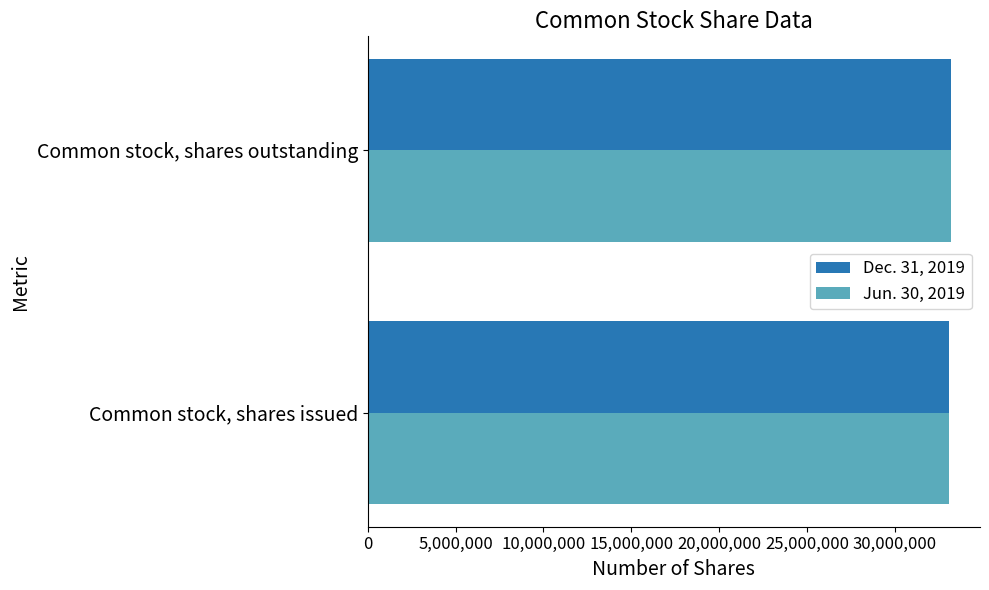

List the labels in order of Jun. 30, 2019 value, smallest first.

Common stock, shares issued, Common stock, shares outstanding